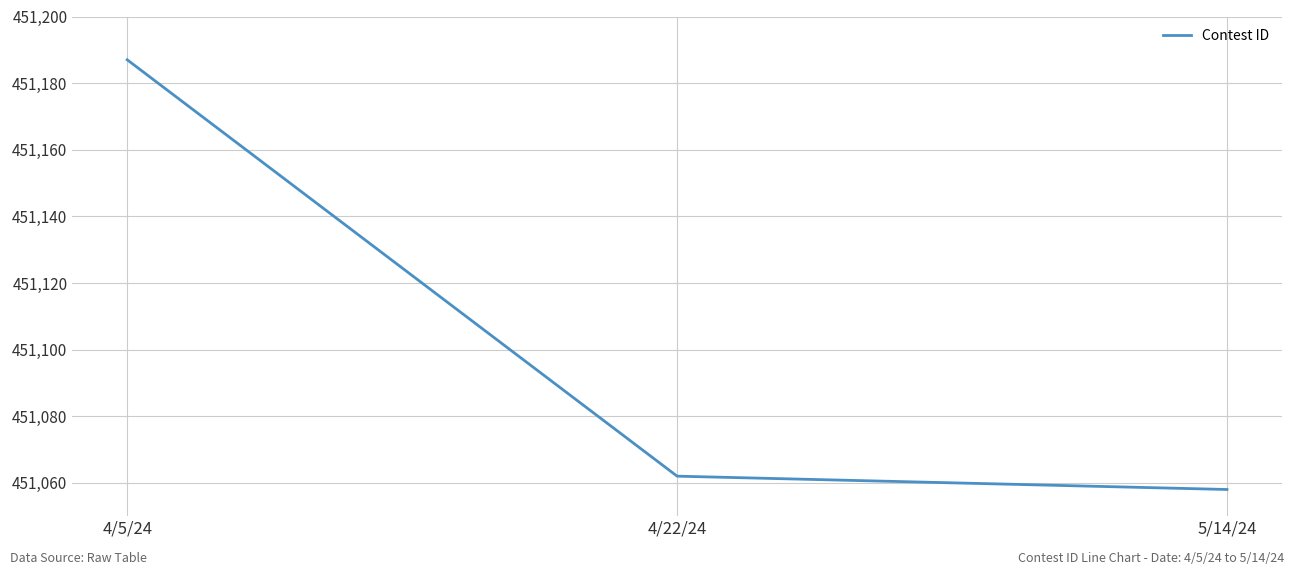

The chart shows a value of 615369 at 4/5/24. True or false?

False